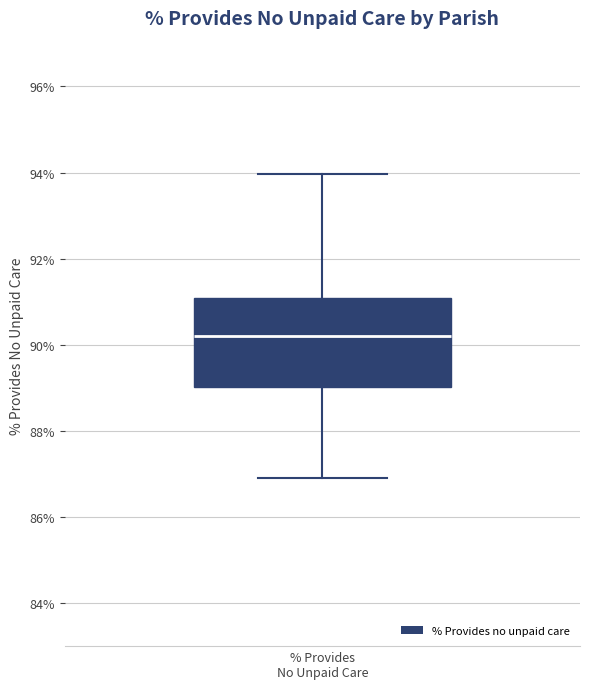

Transcribe this box plot: give where the median line is, the range the box spans, and where the two whiskers end, as read against the y-axis. The values are not printed on the chart, so give them approximately, as read against the axis.

median 90.2, box 89.0 to 91.0, whiskers 87.0 to 94.0